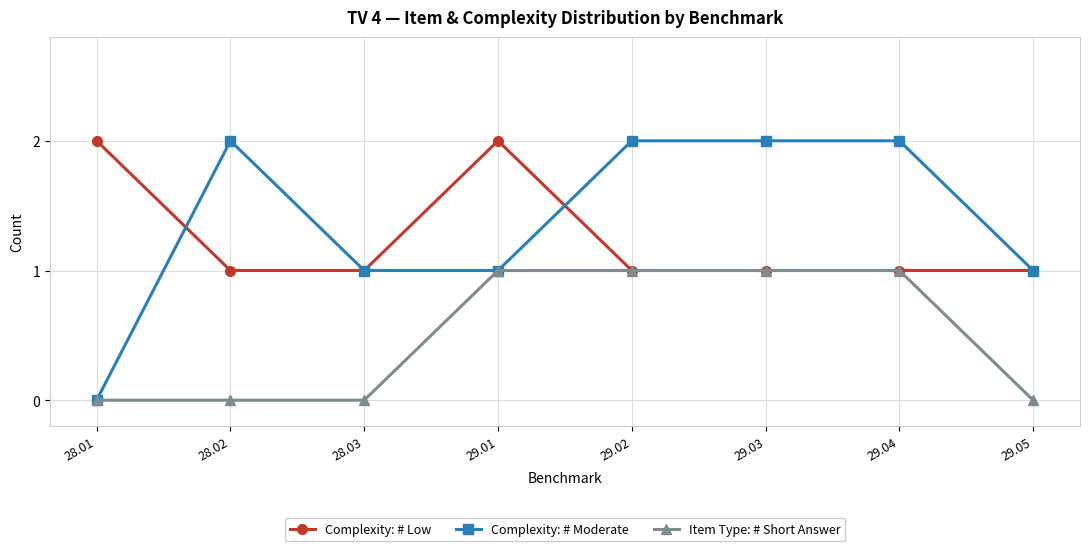

What are all the series names shown in the legend?

Complexity: # Low, Complexity: # Moderate, Item Type: # Short Answer